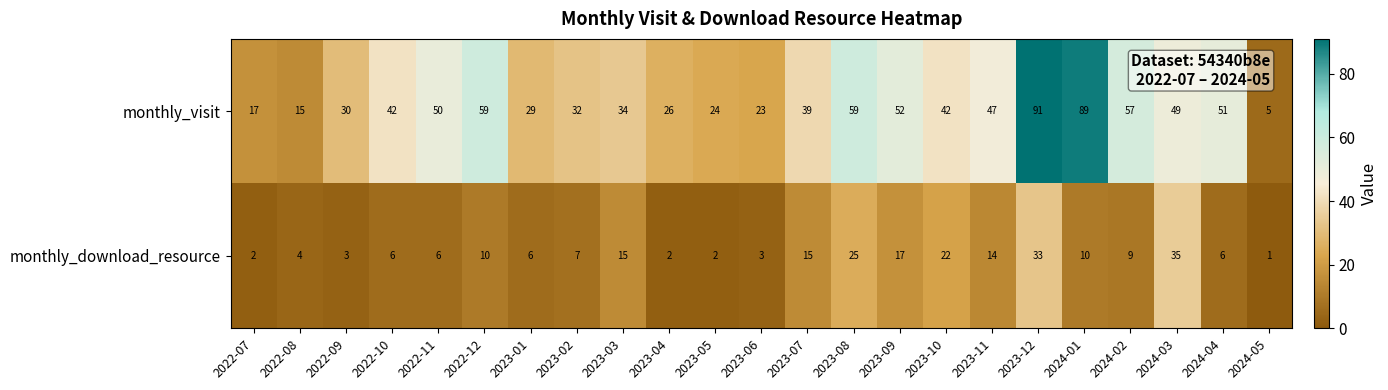

How many values in the monthly_visit series are below 42?

11